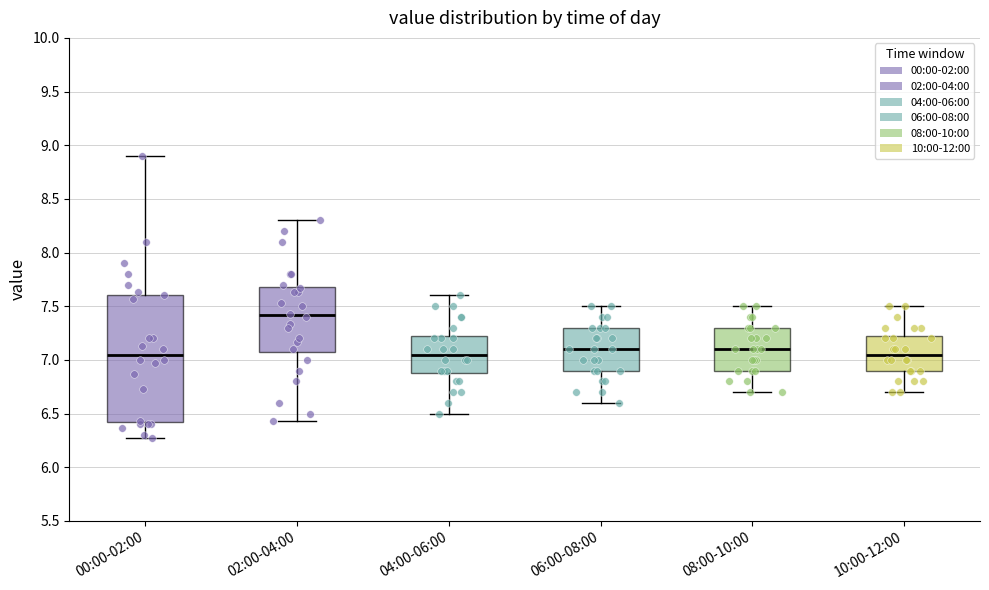

Reading left to right, transcribe this box plot: for each box, give where its median line is, the range the box spans, and where its two whiskers end, as read against the y-axis. The values are not printed on the chart, so give them approximately, as read against the axis.

00:00-02:00: median 7.05, box 6.40 to 7.60, whiskers 6.25 to 8.90
02:00-04:00: median 7.40, box 7.10 to 7.70, whiskers 6.45 to 8.30
04:00-06:00: median 7.05, box 6.90 to 7.25, whiskers 6.50 to 7.60
06:00-08:00: median 7.10, box 6.90 to 7.30, whiskers 6.60 to 7.50
08:00-10:00: median 7.10, box 6.90 to 7.30, whiskers 6.70 to 7.50
10:00-12:00: median 7.05, box 6.90 to 7.25, whiskers 6.70 to 7.50